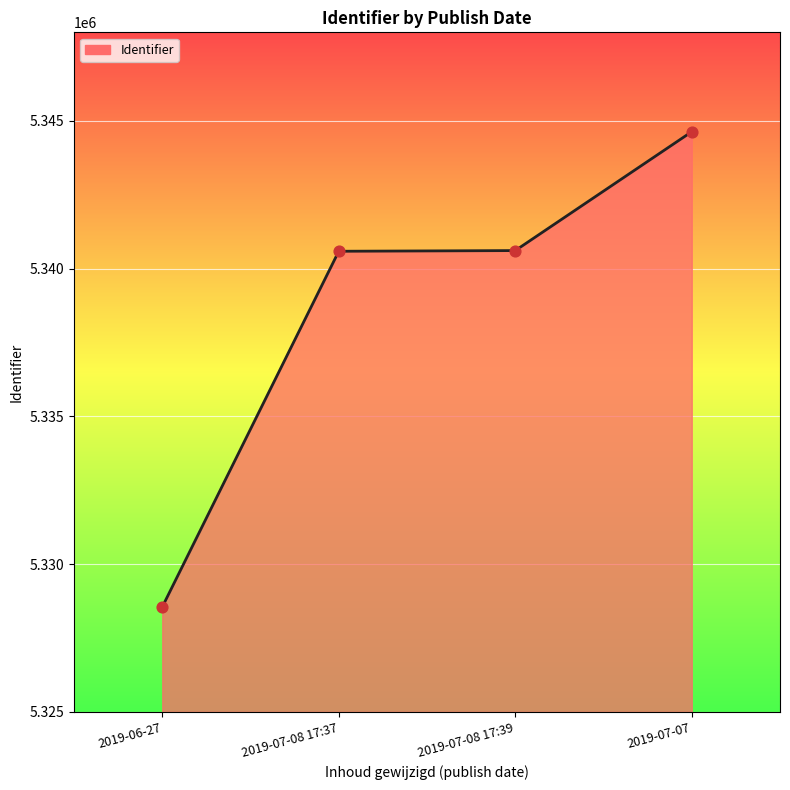

What is the change in value from 2019-07-08 17:37 to 2019-07-07?

+4046